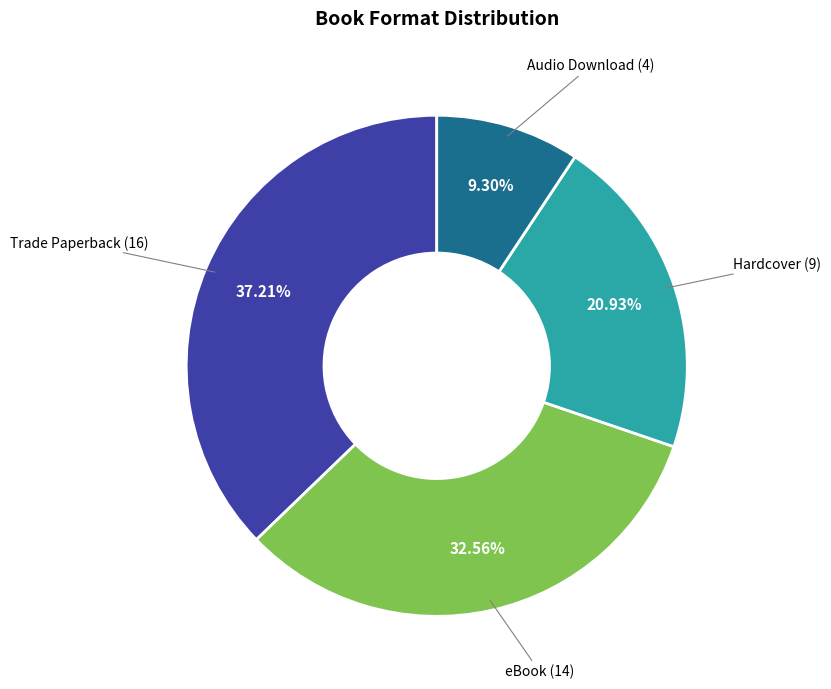

Is there any slice that represents more than half of the pie?

No